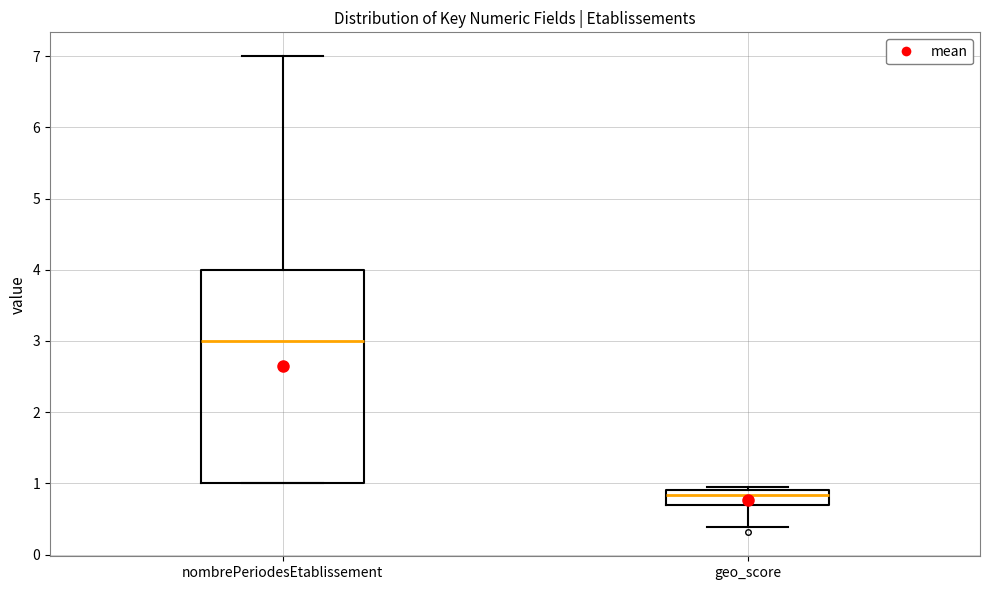

Which box's median line is the highest?

nombrePeriodesEtablissement